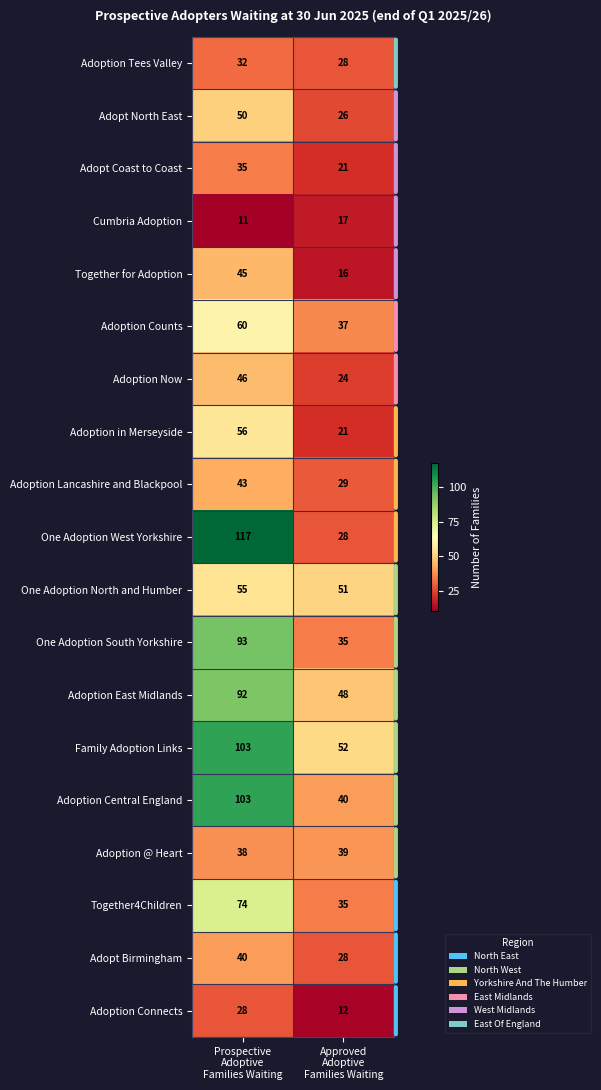

What is the maximum value for Adoption East Midlands?

92